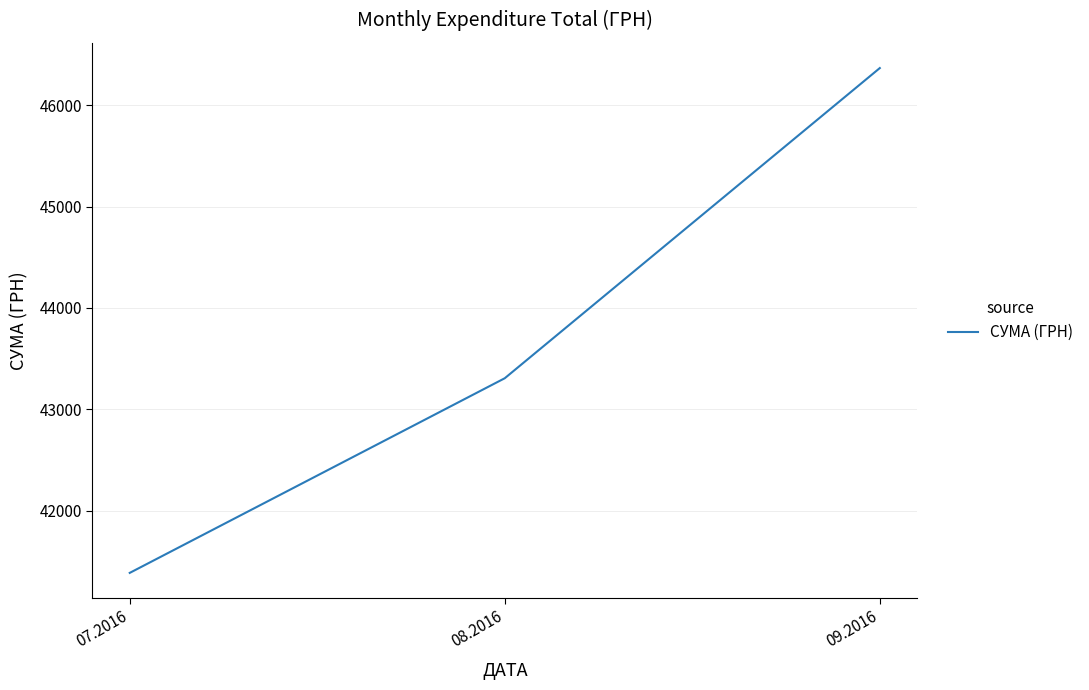

Rank the categories by value from highest to lowest.

09.2016, 08.2016, 07.2016